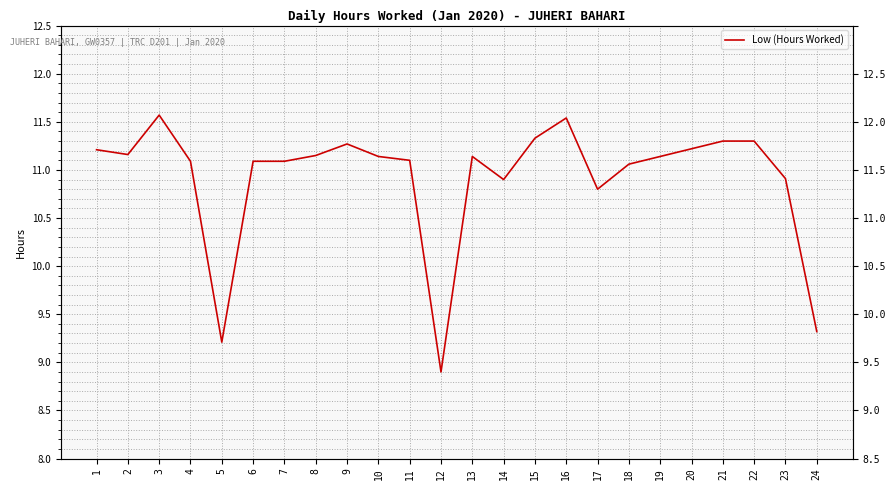

List the labels in order of value, largest first.

3, 16, 15, 21, 22, 9, 20, 1, 2, 8, 10, 13, 19, 11, 4, 6, 7, 18, 23, 14, 17, 24, 5, 12